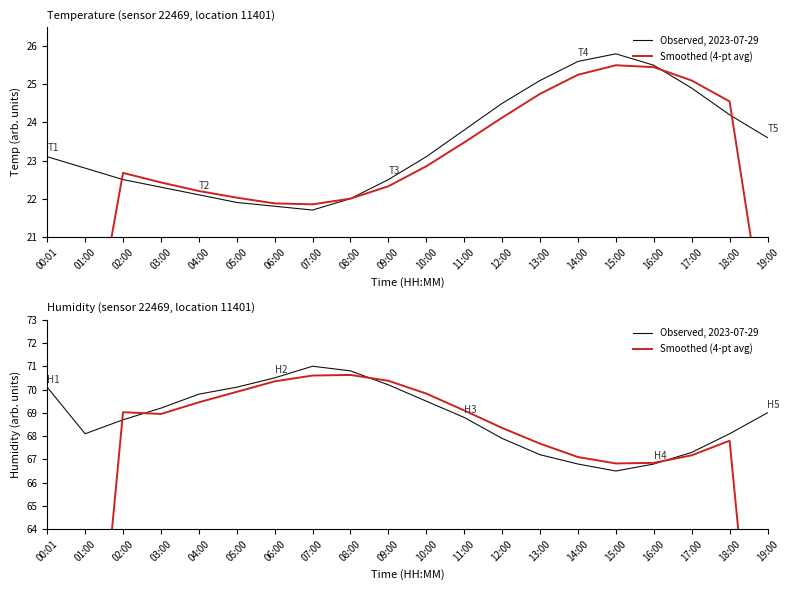

Which has a higher value, 17:00 or 15:00?

17:00